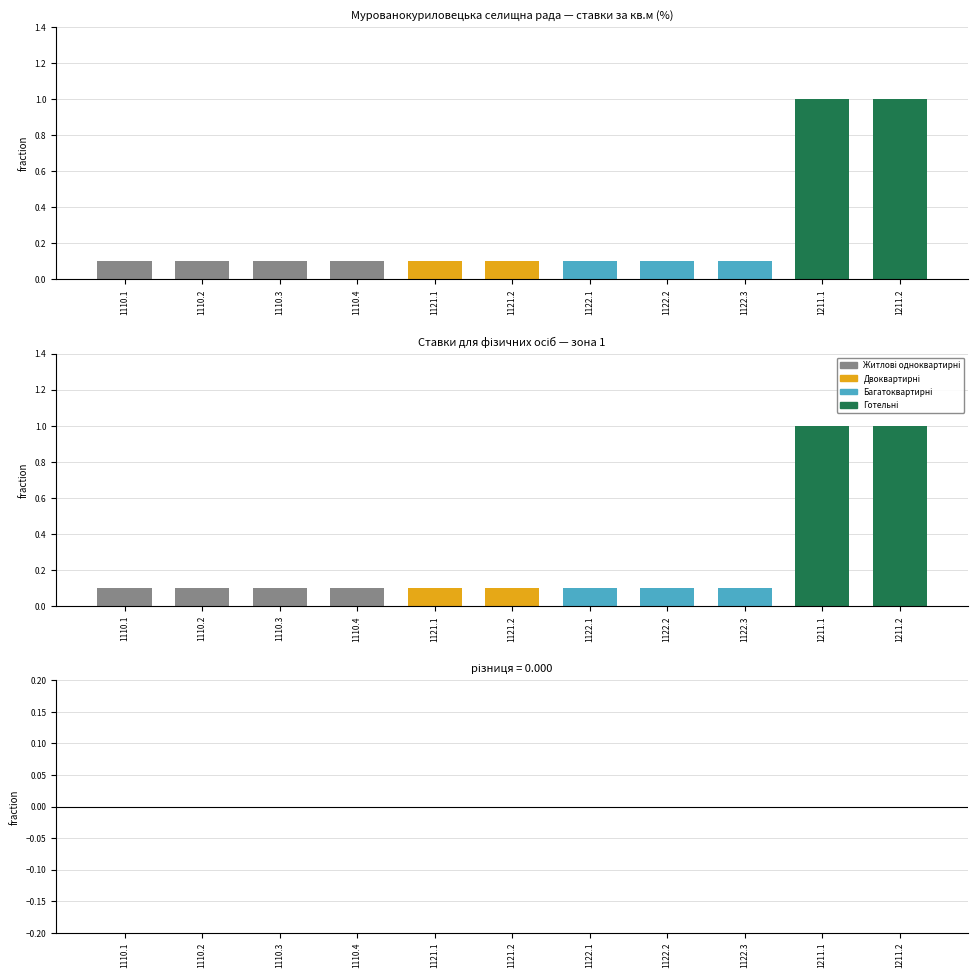

Reading left to right, extract all data points from this chart.

юридичні особи (зона 1): 0.1	0.1	0.1	0.1	0.1	0.1	0.1	0.1	0.1	1.0	1.0
фізичні особи (зона 1): 0.1	0.1	0.1	0.1	0.1	0.1	0.1	0.1	0.1	1.0	1.0
різниця (юр - фіз): 0.0	0.0	0.0	0.0	0.0	0.0	0.0	0.0	0.0	0.0	0.0